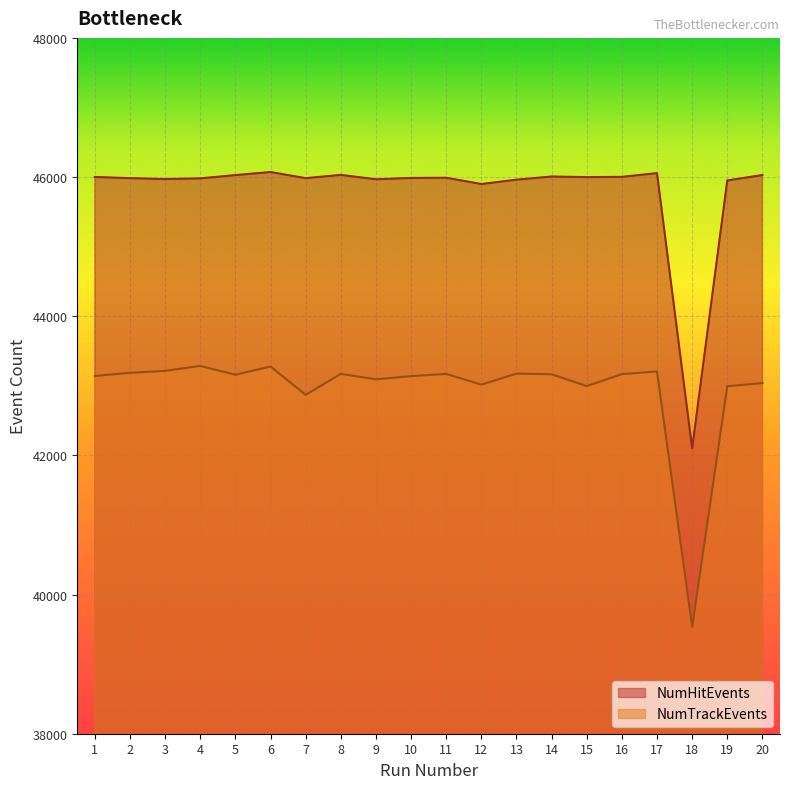

At which label does NumHitEvents reach its minimum?

18